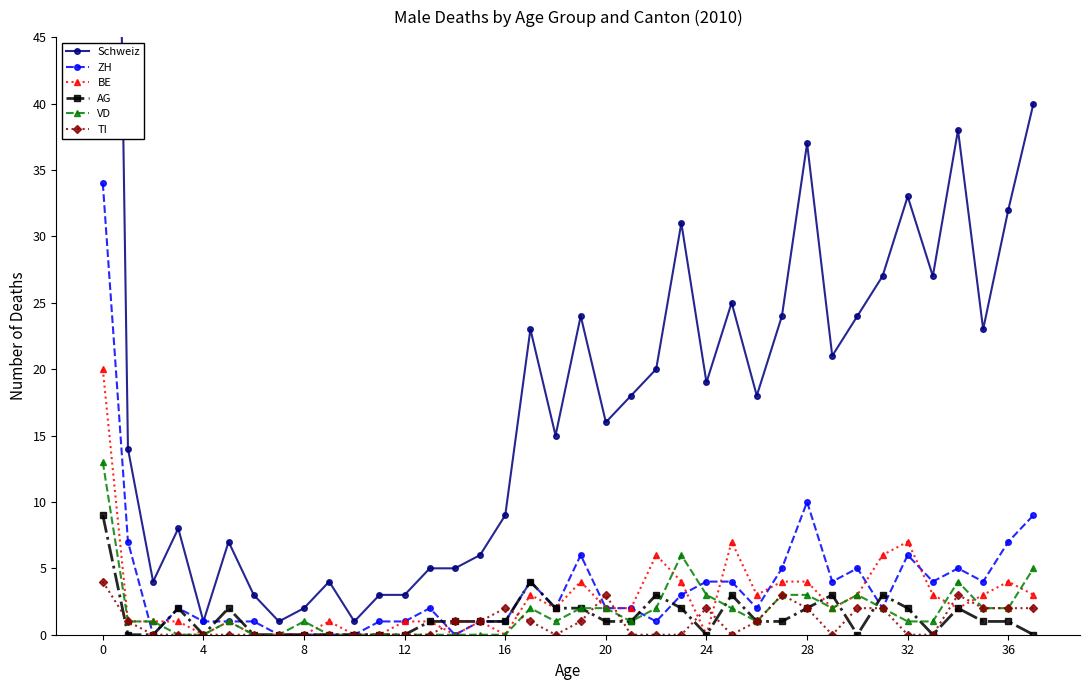

Is this an area chart (filled region under the line)?

No